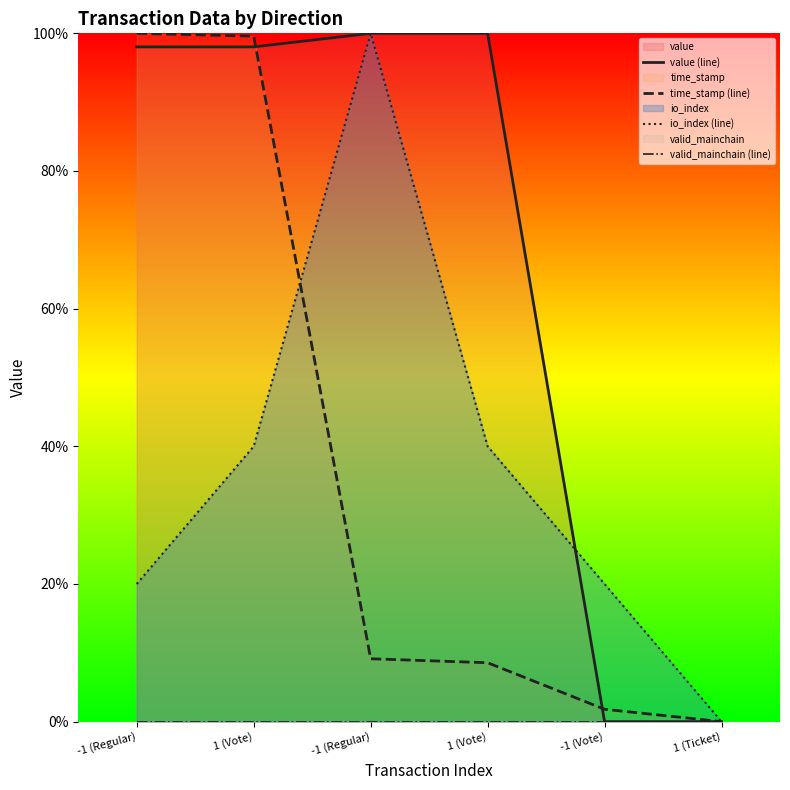

Between -1 (Vote) and 1 (Vote), which is larger?

1 (Vote)